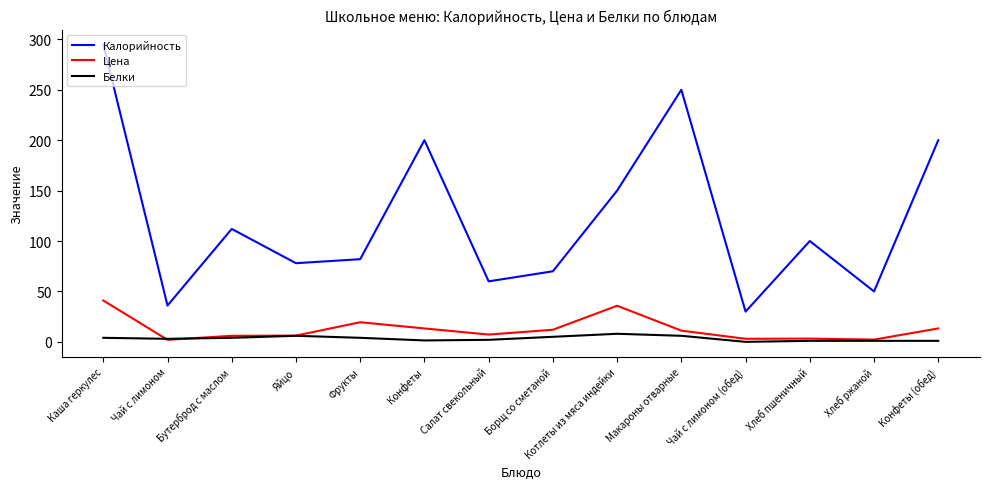

What is the maximum value for Цена?

41.0